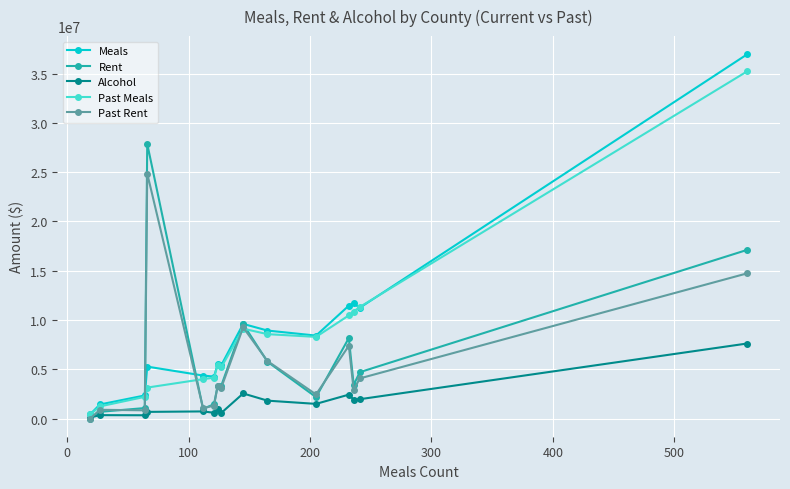

Which series has the widest spread of values?

Meals